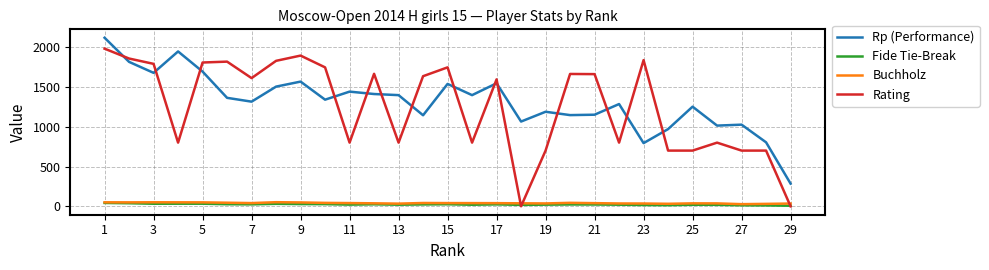

What is the maximum value for Rating?

1981.0